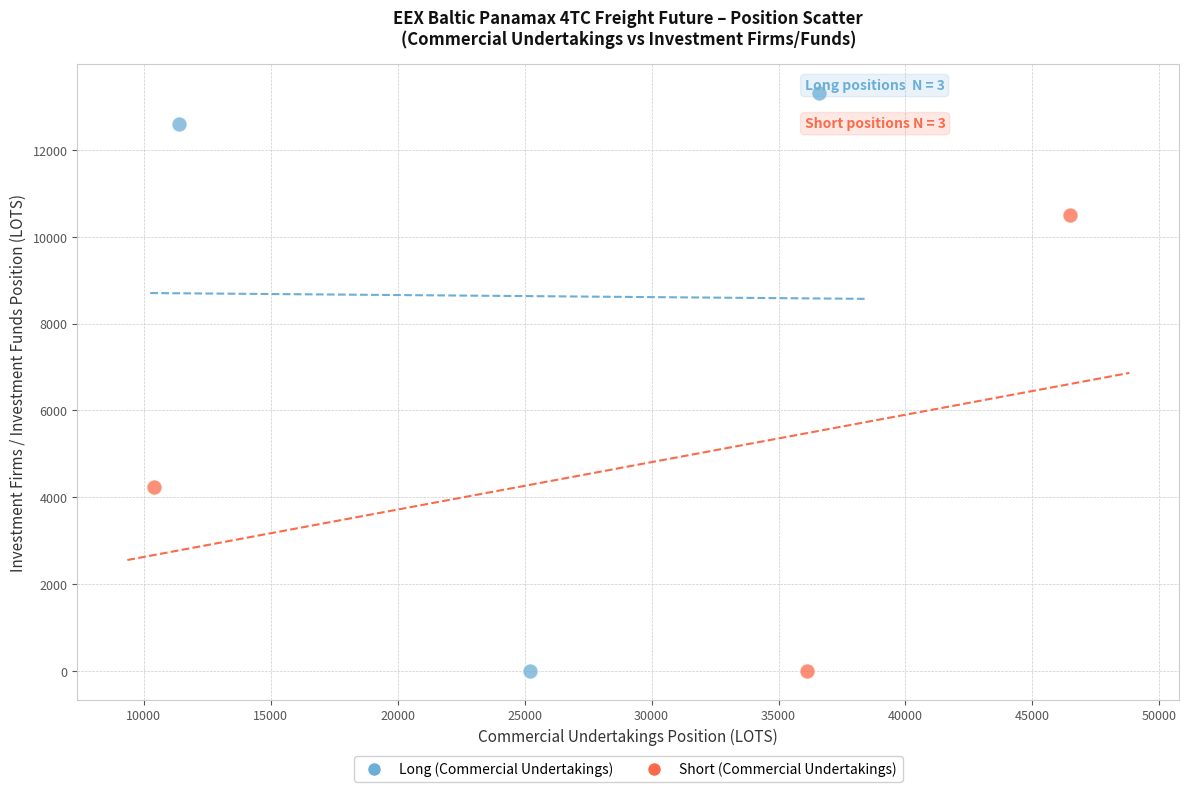

Which series reaches the maximum Y coordinate?

Long (Commercial Undertakings)